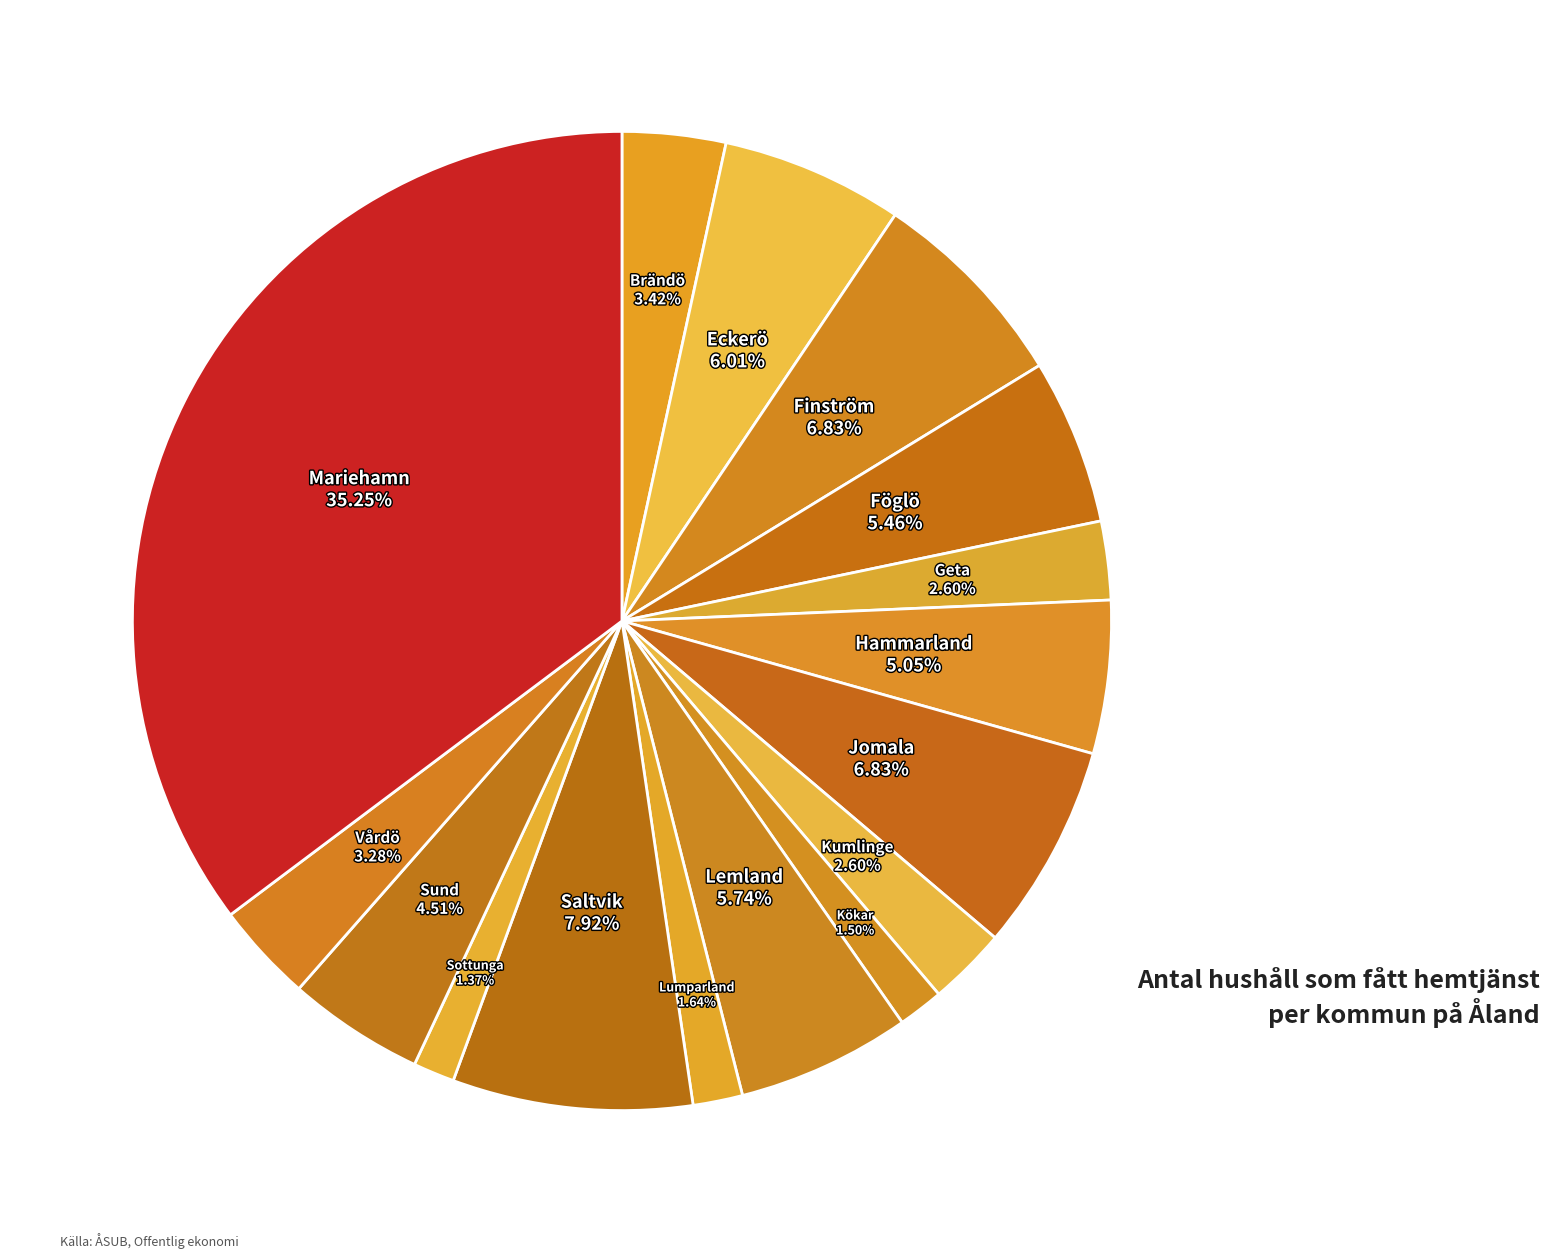

To the nearest percent, what is the average slice percentage?

6%